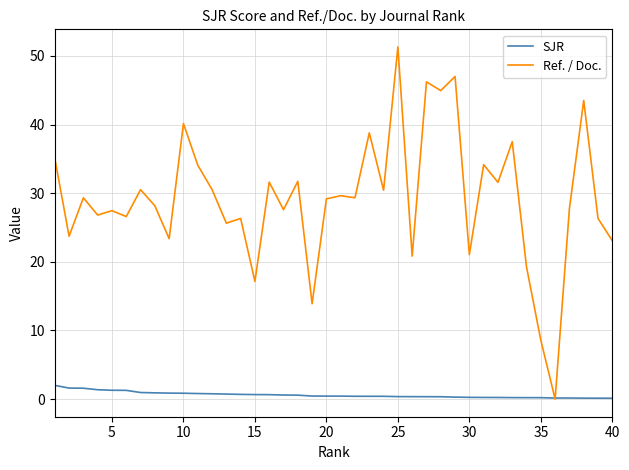

Rank the series by their average value, from lowest to highest.

SJR, Ref. / Doc.